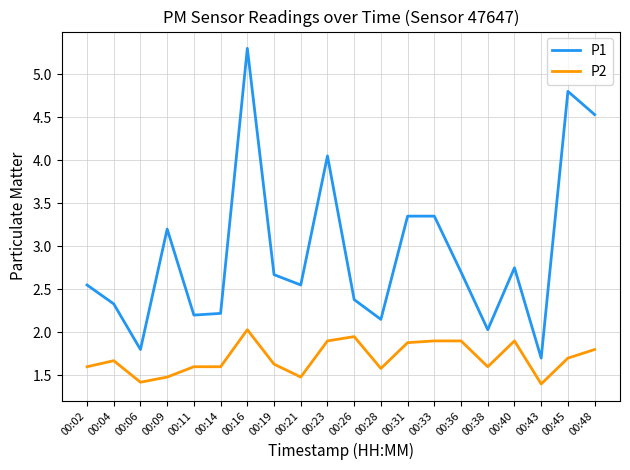

The P1 series shows 4.5 at 00:48. True or false?

True